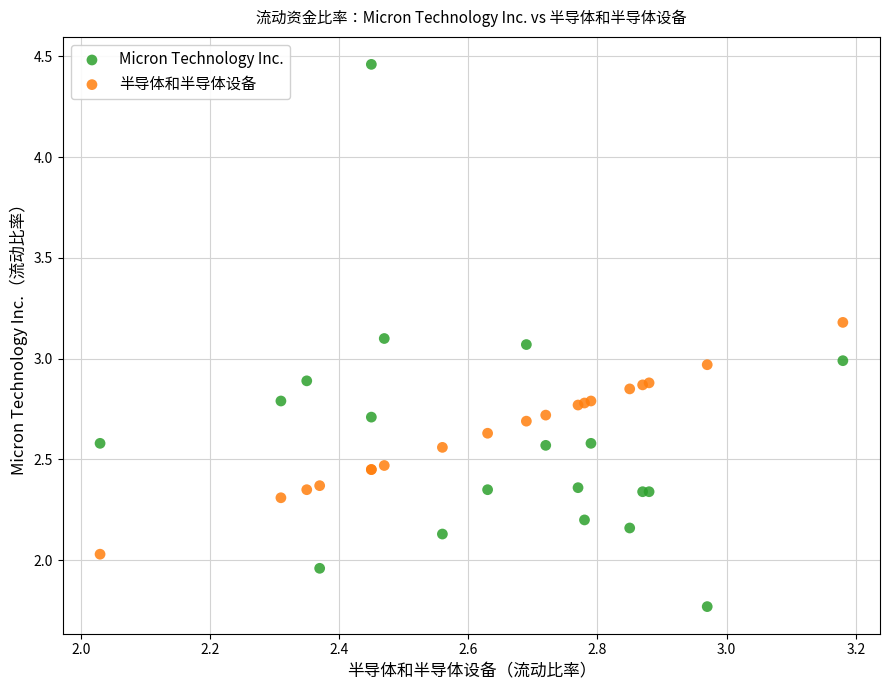

Which series contains the highest Y value?

Micron Technology Inc.